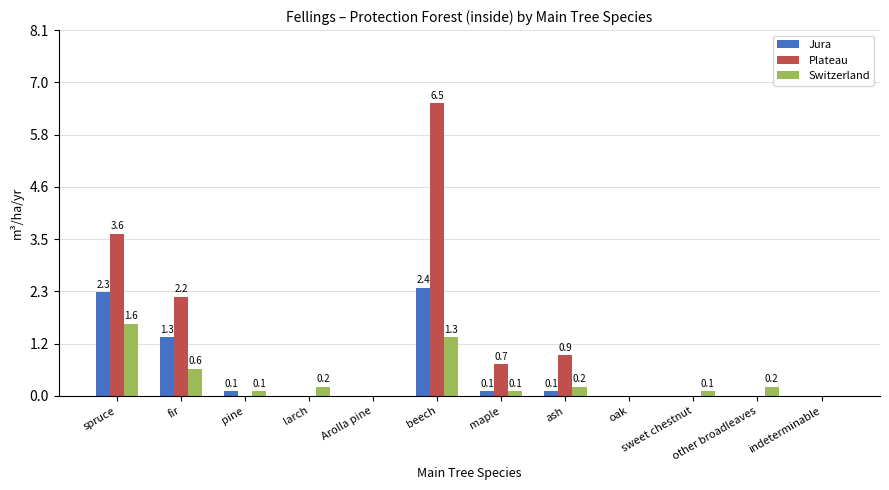

The value of Switzerland at Arolla pine is 0.7. True or false?

False